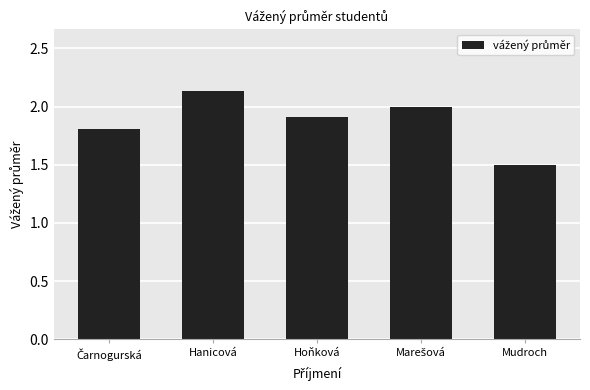

What is the label of the 2nd bar from the left?

Hanicová